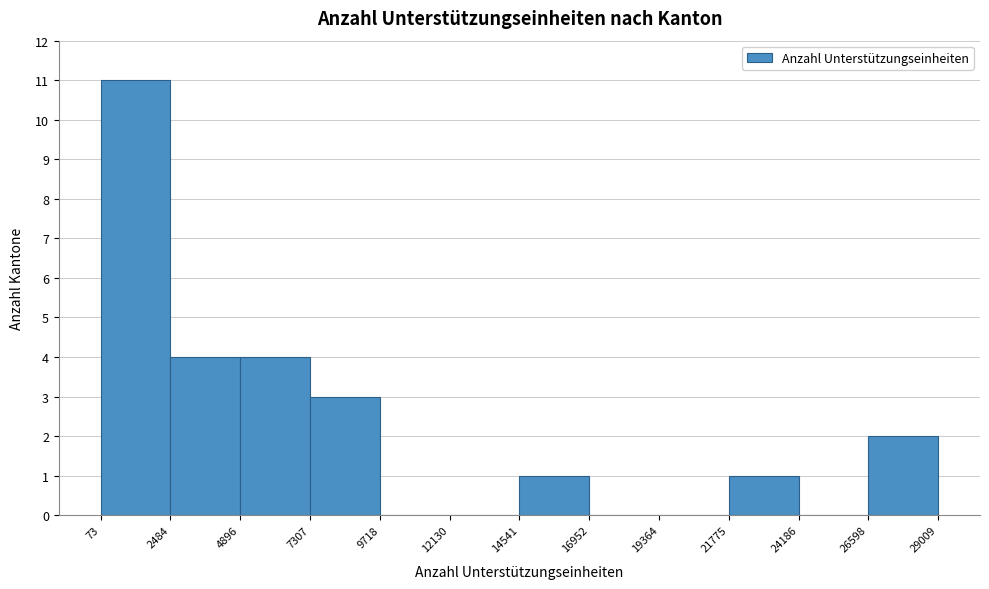

Which range on the x-axis has the tallest bar?

73 to 2484